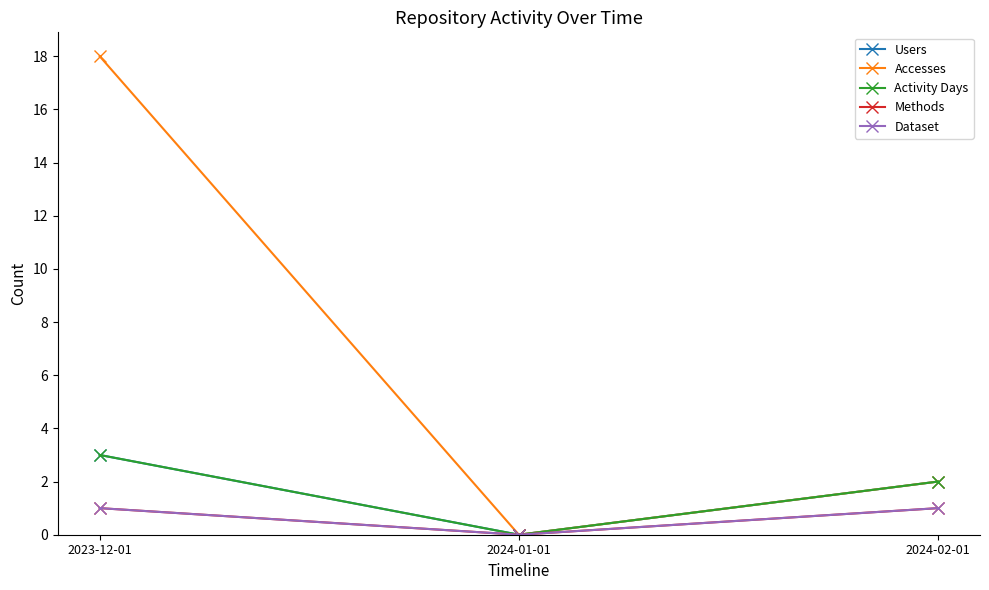

Between 2024-02-01 and 2024-01-01, which is larger?

2024-02-01